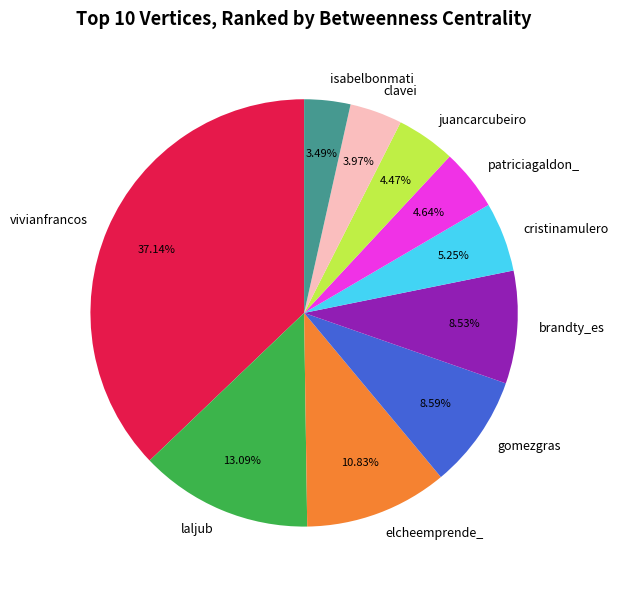

What is the ratio of the value at vivianfrancos to the value at juancarcubeiro?

8.3